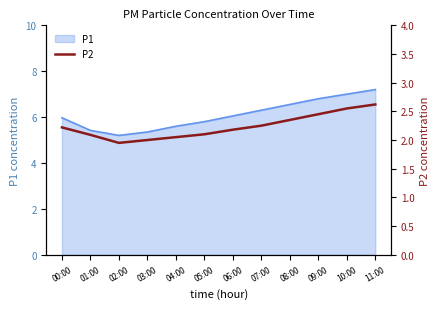

What is the lowest value of the P1 series?

5.2